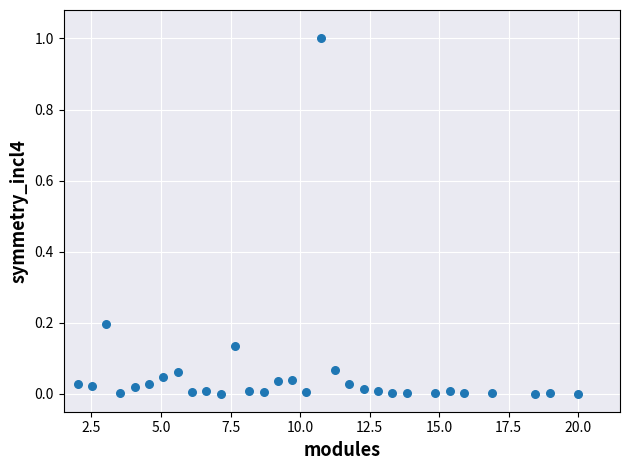

What is the range of Y values (max minus min)?

1.0